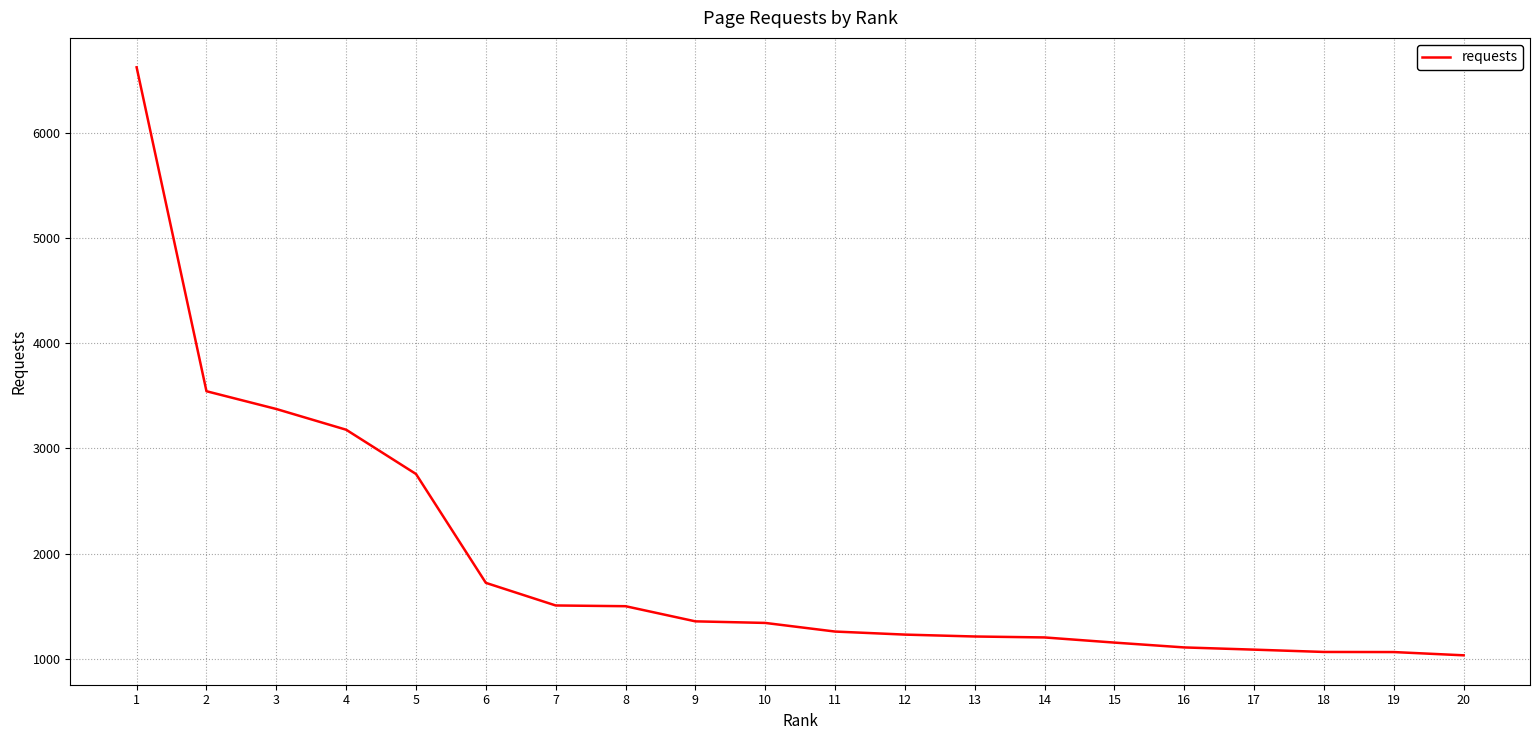

What is the difference between the values at 2 and 15?

2390